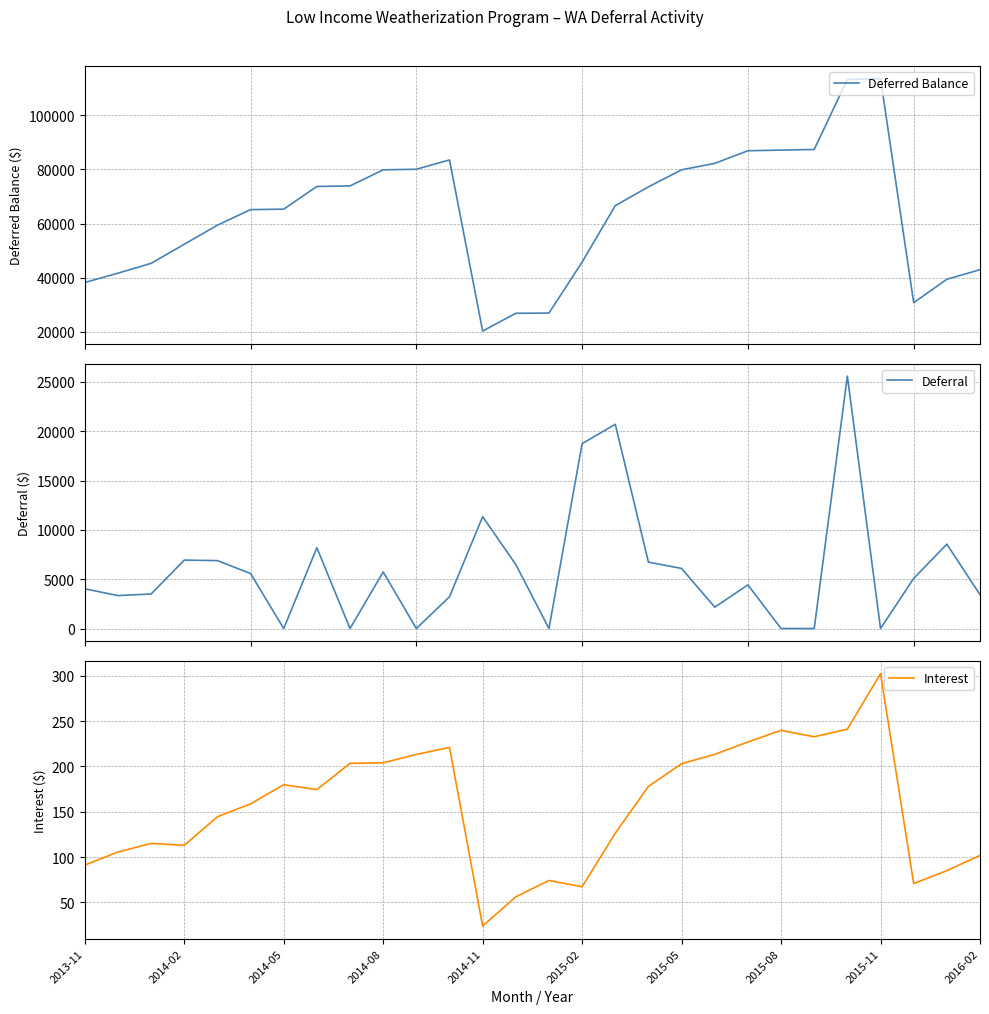

What is the value of the Deferred Balance point at the 24th from the left?

113147.4